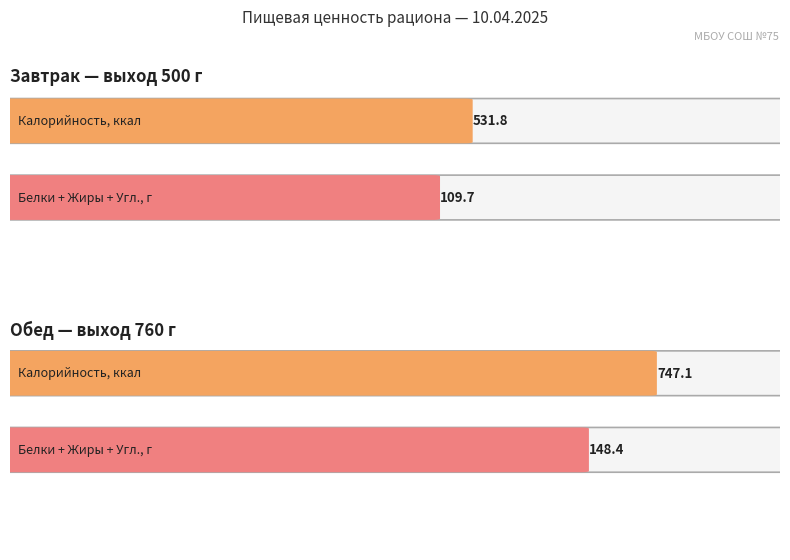

Which label corresponds to the largest value in the chart?

Обед